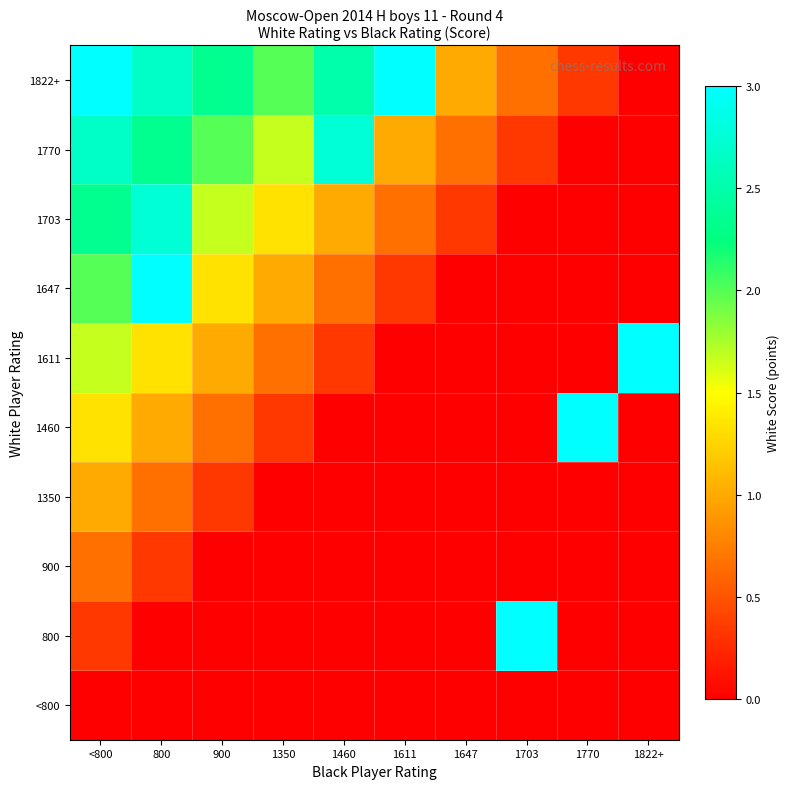

Reading left to right, what are all the values shown in this chart?

<800: <800=0.0	800=0.0	900=0.0	1350=0.0	1460=0.0	1611=0.0	1647=0.0	1703=0.0	1770=0.0	1822+=0.0
800: <800=0.3	800=0.0	900=0.0	1350=0.0	1460=0.0	1611=0.0	1647=0.0	1703=3.0	1770=0.0	1822+=0.0
900: <800=0.7	800=0.3	900=0.0	1350=0.0	1460=0.0	1611=0.0	1647=0.0	1703=0.0	1770=0.0	1822+=0.0
1350: <800=1.0	800=0.7	900=0.3	1350=0.0	1460=0.0	1611=0.0	1647=0.0	1703=0.0	1770=0.0	1822+=0.0
1460: <800=1.3	800=1.0	900=0.7	1350=0.3	1460=0.0	1611=0.0	1647=0.0	1703=0.0	1770=3.0	1822+=0.0
1611: <800=1.7	800=1.3	900=1.0	1350=0.7	1460=0.3	1611=0.0	1647=0.0	1703=0.0	1770=0.0	1822+=3.0
1647: <800=2.0	800=3.0	900=1.3	1350=1.0	1460=0.7	1611=0.3	1647=0.0	1703=0.0	1770=0.0	1822+=0.0
1703: <800=2.3	800=2.8	900=1.7	1350=1.3	1460=1.0	1611=0.7	1647=0.3	1703=0.0	1770=0.0	1822+=0.0
1770: <800=2.7	800=2.3	900=2.0	1350=1.7	1460=2.8	1611=1.0	1647=0.7	1703=0.3	1770=0.0	1822+=0.0
1822+: <800=3.0	800=2.7	900=2.3	1350=2.0	1460=2.5	1611=3.0	1647=1.0	1703=0.7	1770=0.3	1822+=0.0